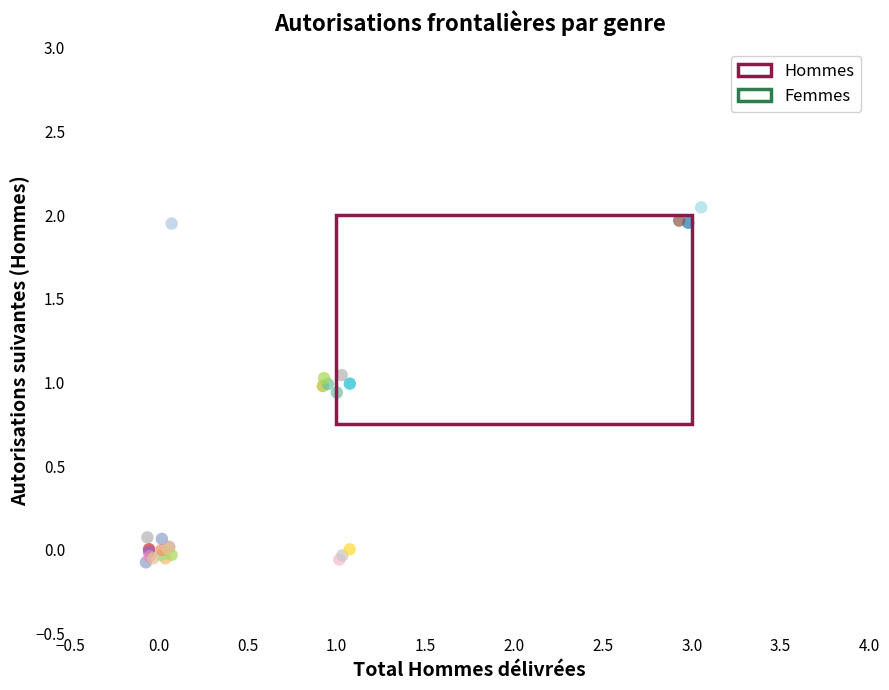

Which series reaches the maximum Y coordinate?

Hommes